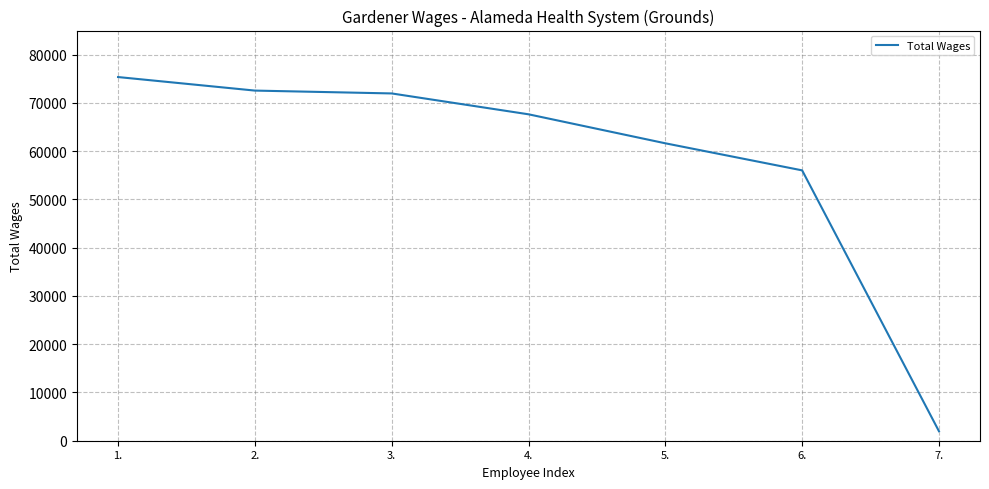

True or false: the data has more than 2 interior local peaks.

False